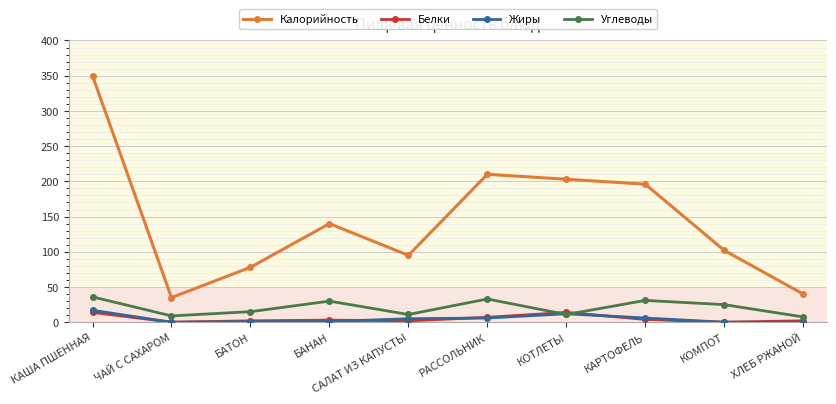

What value does the Калорийность series have at БАНАН?

140.0